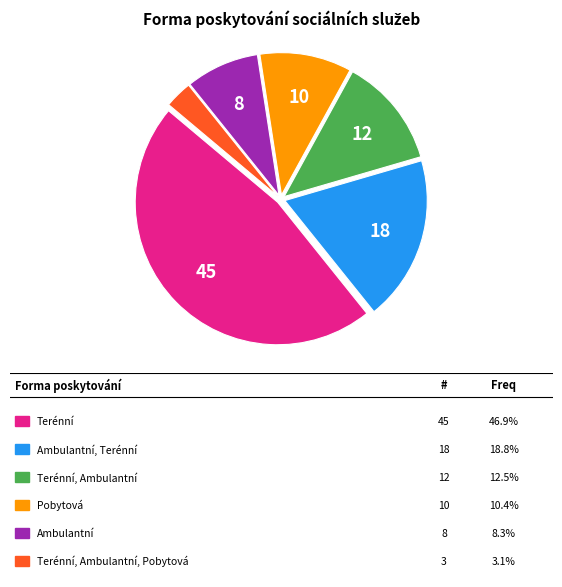

Is there a majority slice in this chart?

No